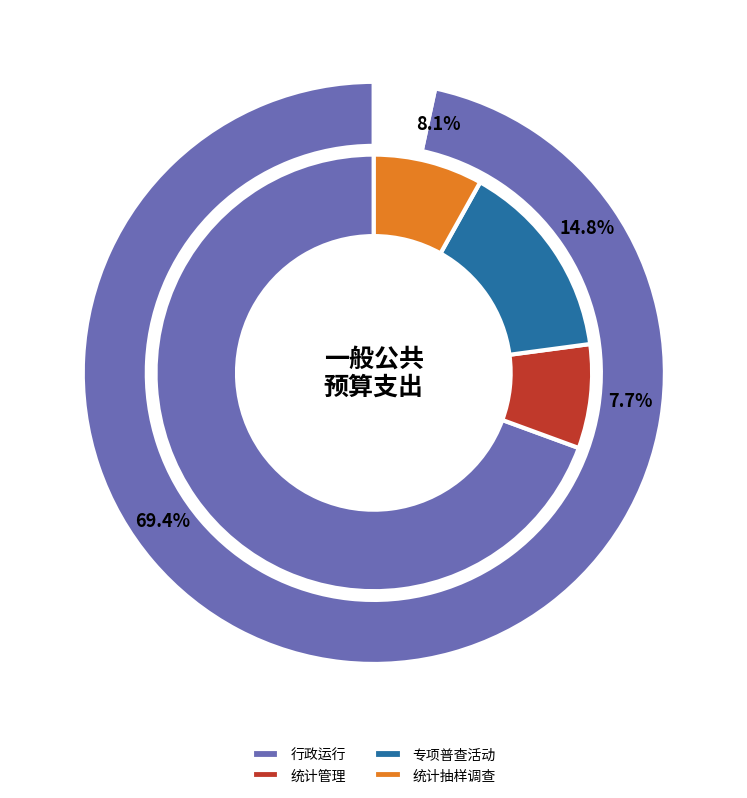

How many segments does this pie chart have?

6